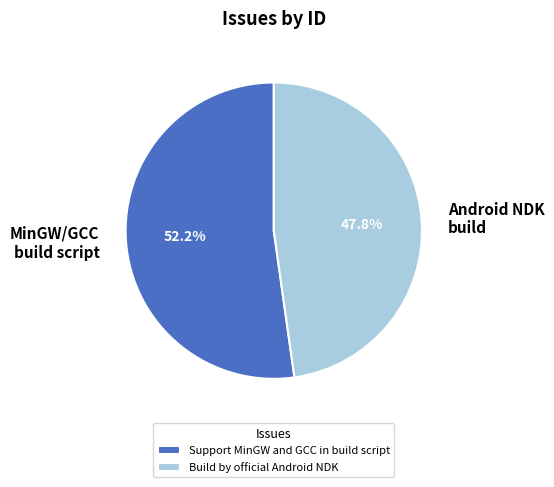

To the nearest percent, what is the average slice percentage?

50%